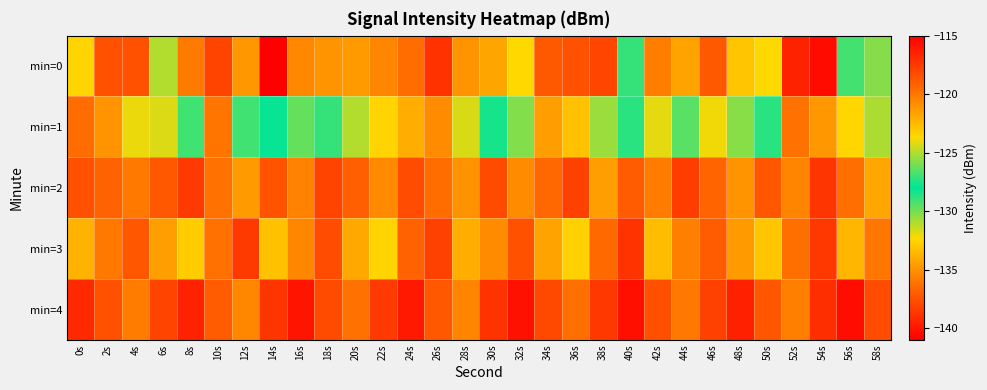

Which category has the highest value across all series?

14s